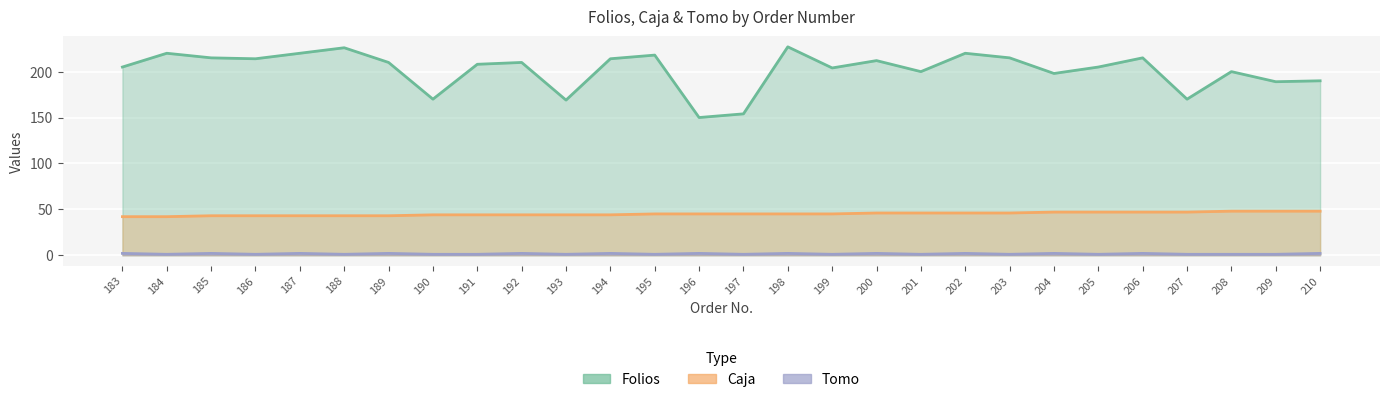

The value of Caja at 190 is 44. True or false?

True